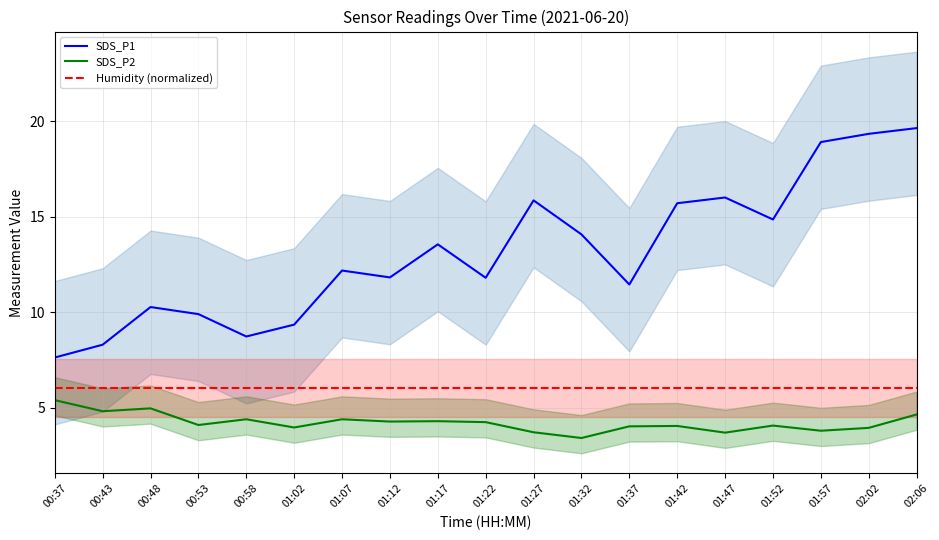

What is the average value of the SDS_P1 series?

13.1